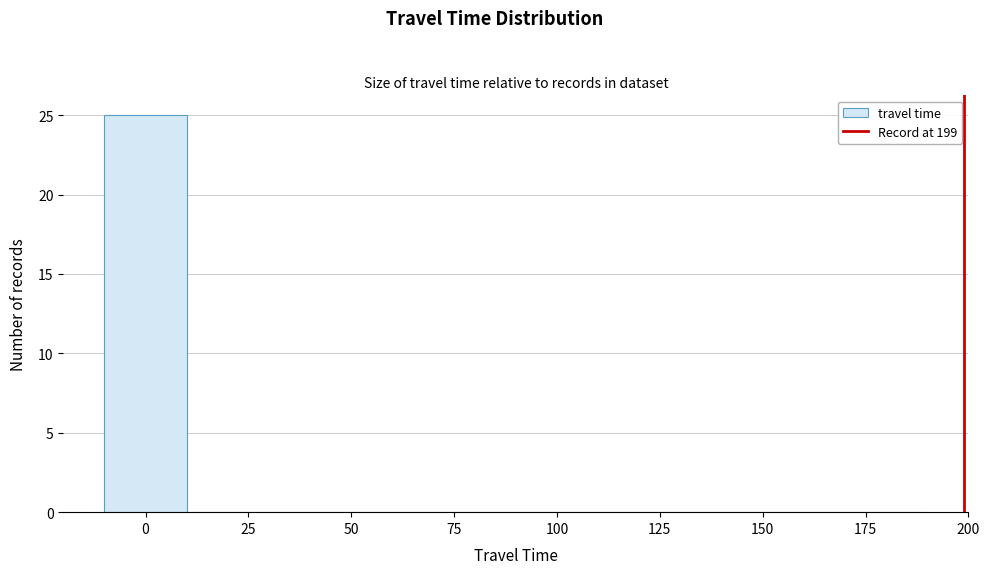

Over which range of the x-axis is the bar tallest?

-10 to 10